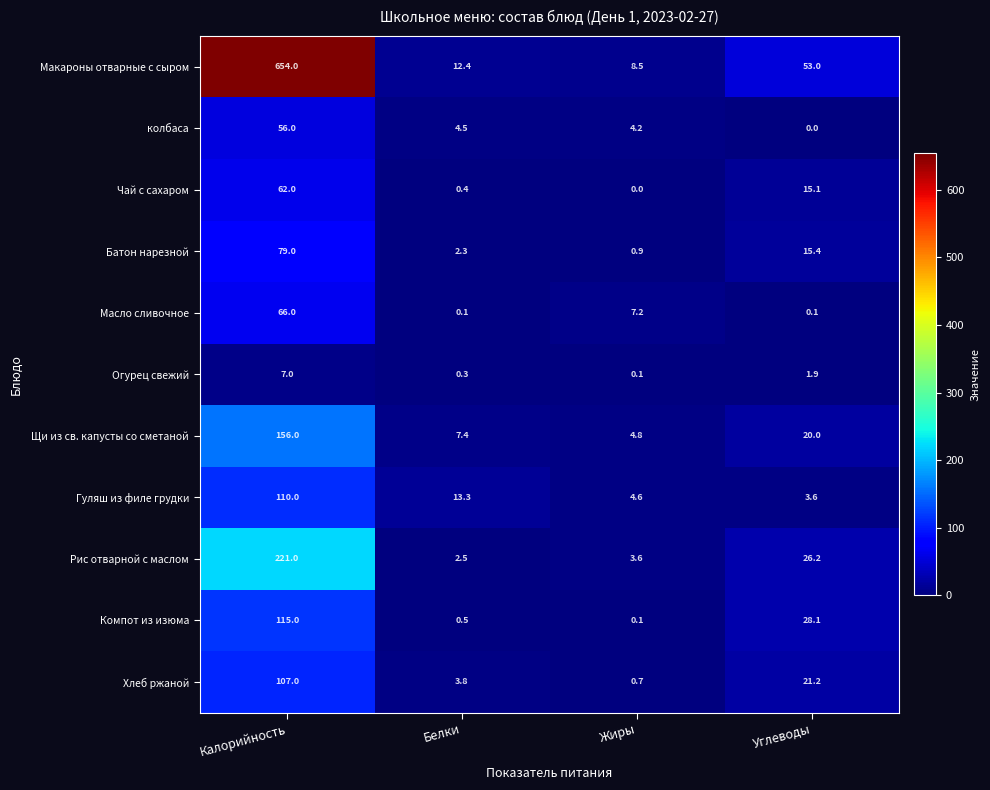

What is the maximum value shown in the chart?

654.0